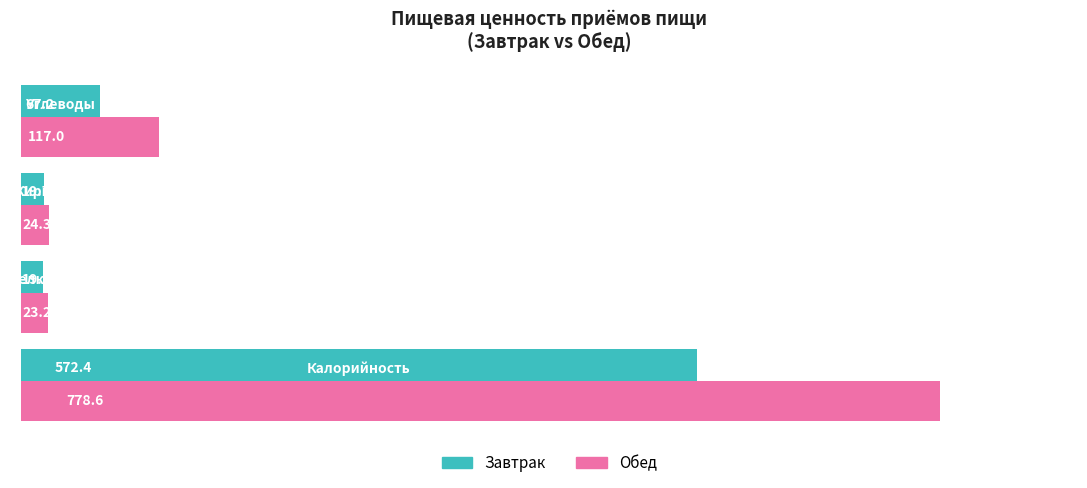

Which series has the widest spread of values?

Обед